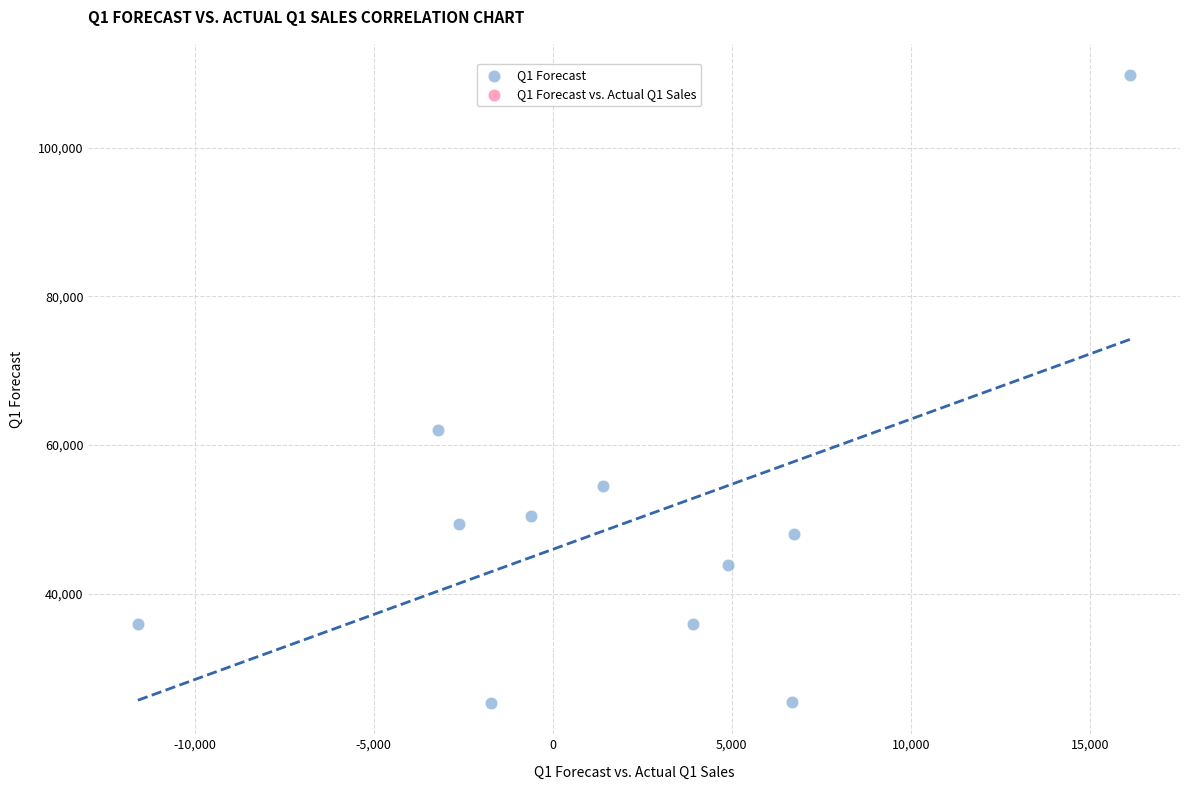

What is the range of X values (max minus min)?

27726.4